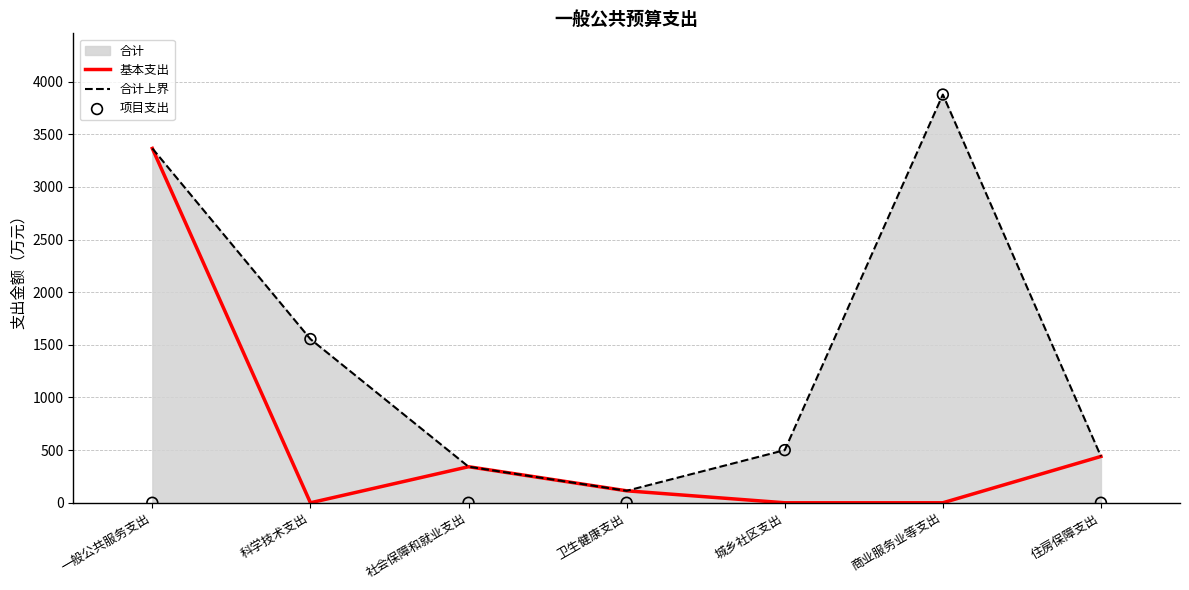

At how many categories does at least one series exceed 1089?

3